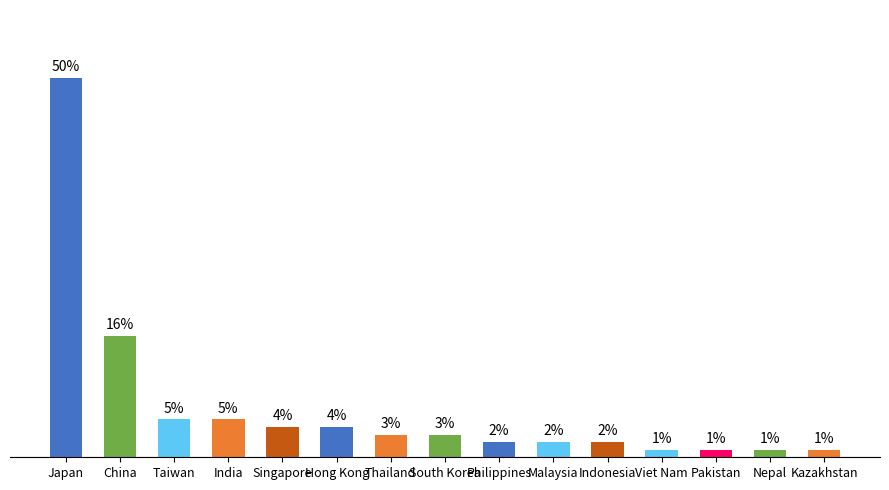

At which category does the chart reach its peak across all series?

Japan